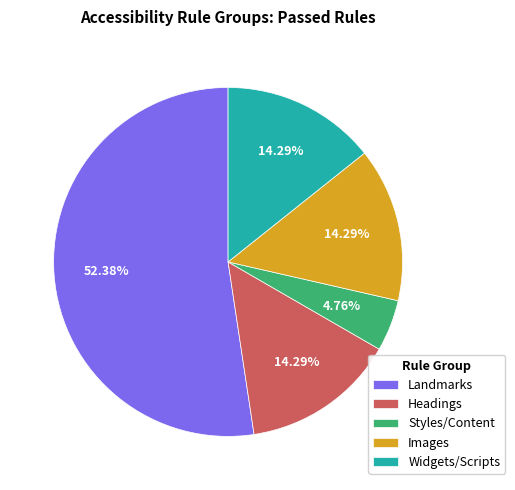

What percentage is NOT represented by Headings?

85.7%